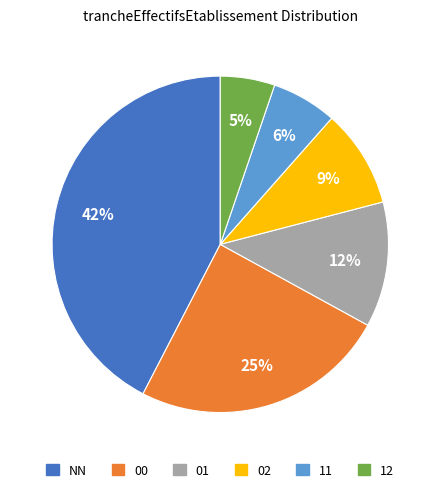

Between NN and 01, which is larger?

NN